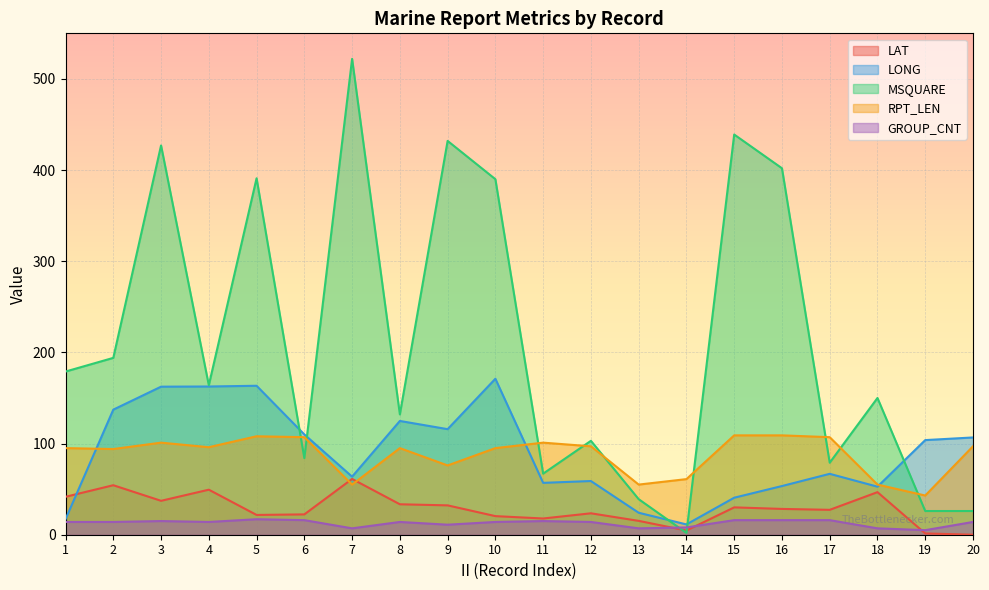

Which series changed the most between 1 and 3?

MSQUARE